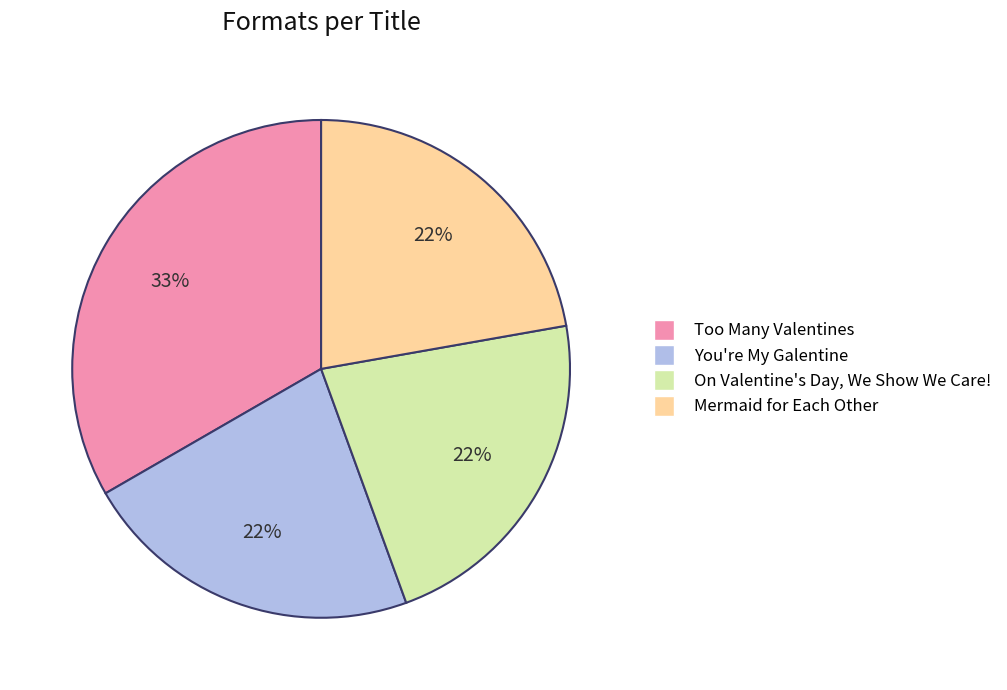

Does You're My Galentine account for over 50% of the chart?

No